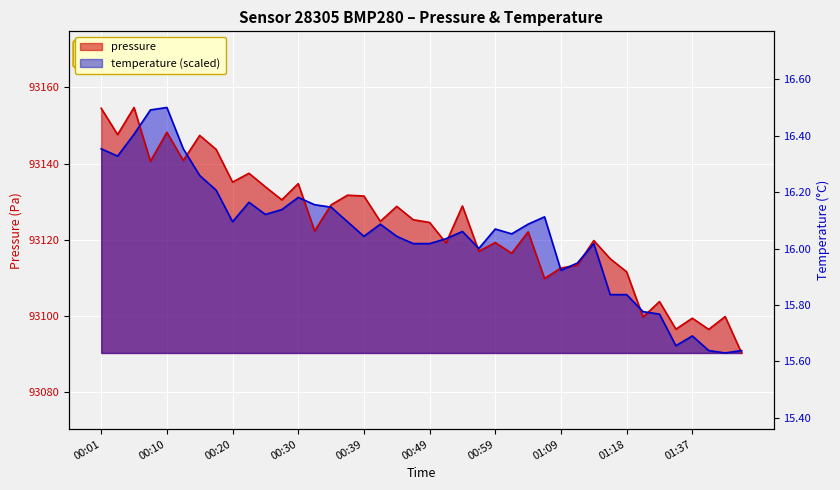

Where do pressure and temperature first cross each other?

00:05 and 00:08